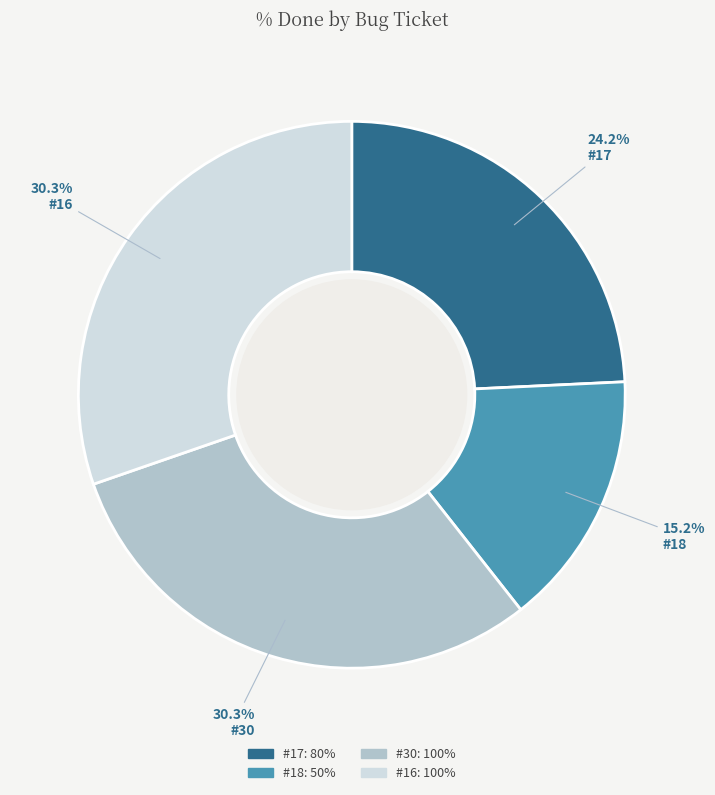

To the nearest percent, what percentage of the pie is #18?

15%